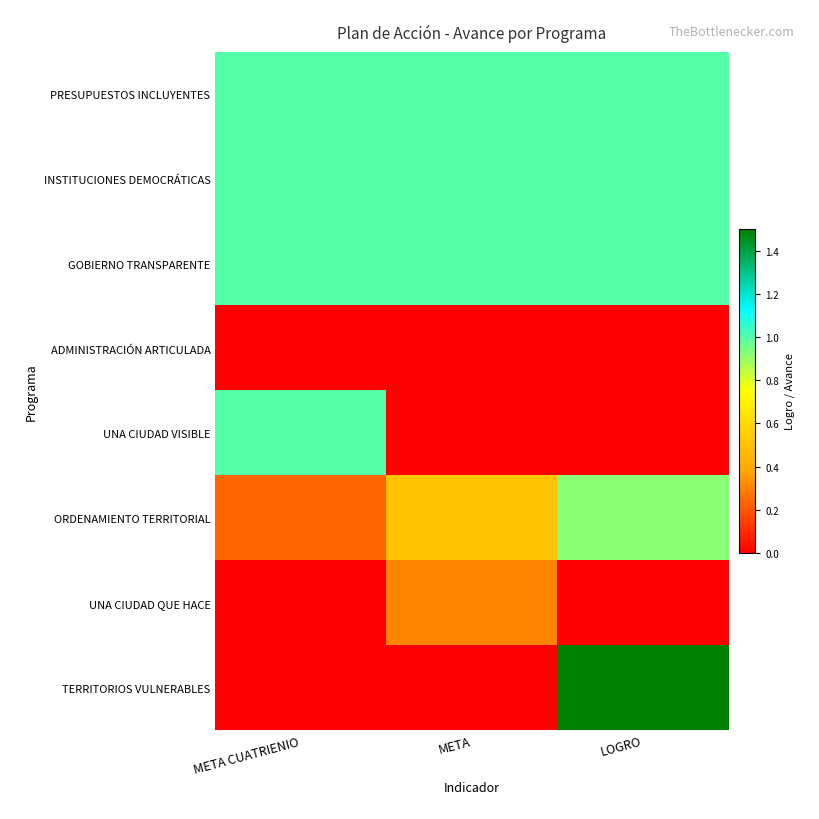

Reading left to right, transcribe all the data shown in this chart.

PRESUPUESTOS INCLUYENTES: META CUATRIENIO=1.0	META=1.0	LOGRO=1.0
INSTITUCIONES DEMOCRÁTICAS: META CUATRIENIO=1.0	META=1.0	LOGRO=1.0
GOBIERNO TRANSPARENTE: META CUATRIENIO=1.0	META=1.0	LOGRO=1.0
ADMINISTRACIÓN ARTICULADA: META CUATRIENIO=0.0	META=0.0	LOGRO=0.0
UNA CIUDAD VISIBLE: META CUATRIENIO=1.0	META=0.0	LOGRO=0.0
ORDENAMIENTO TERRITORIAL: META CUATRIENIO=0.2	META=0.5	LOGRO=0.9
UNA CIUDAD QUE HACE: META CUATRIENIO=0.0	META=0.3	LOGRO=0.0
TERRITORIOS VULNERABLES: META CUATRIENIO=0.0	META=0.0	LOGRO=1.5